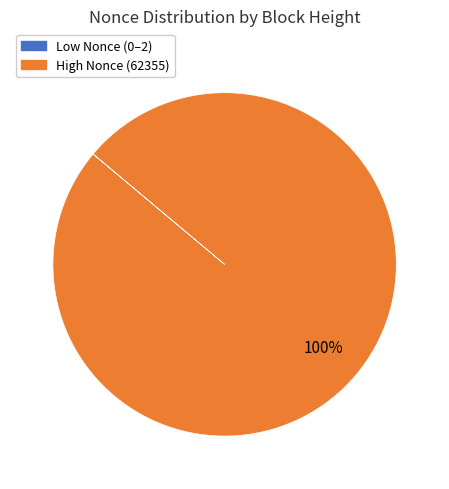

Which slice is the largest?

High Nonce (62355)